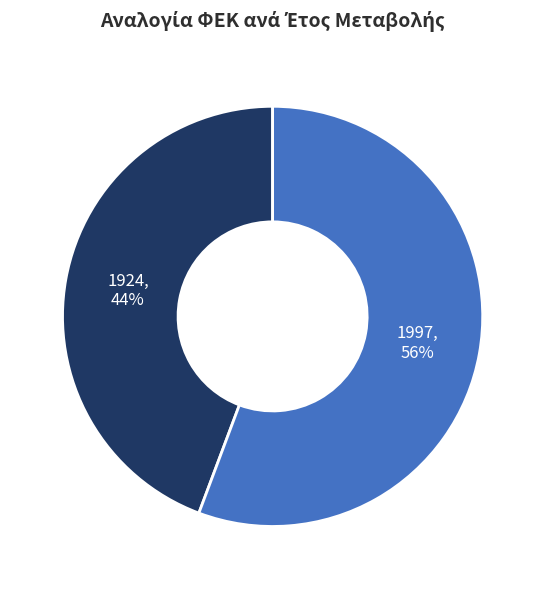

Which category has the biggest portion of the pie?

1997